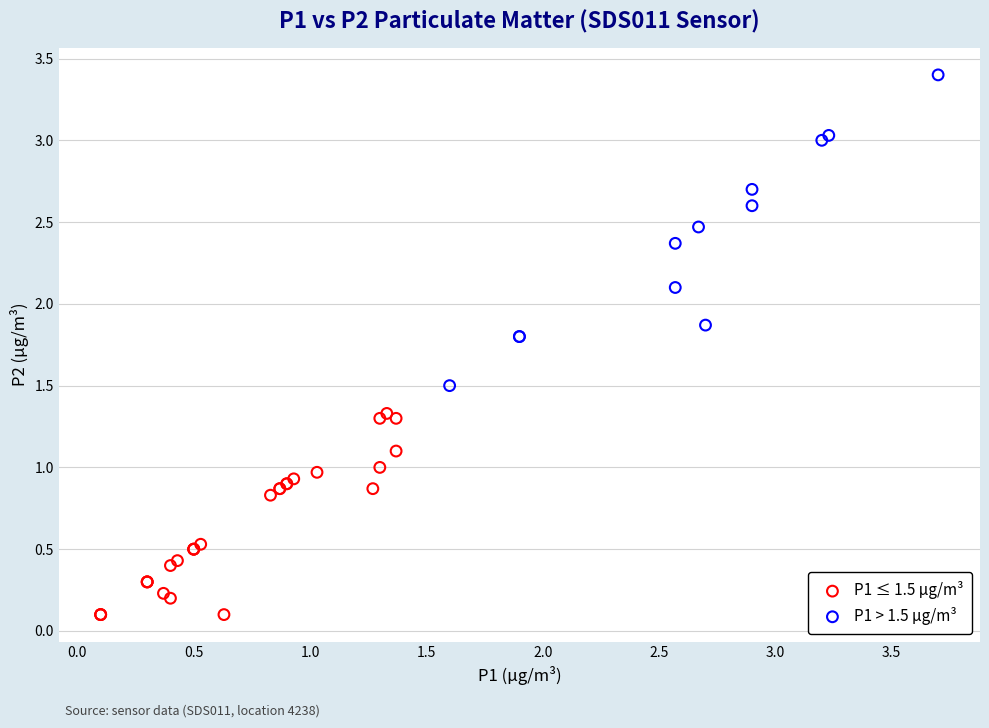

Which series contains the highest Y value?

P1 > 1.5 µg/m³